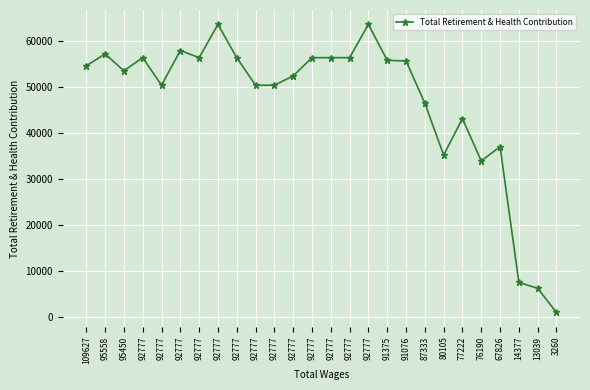

How many data points does each series have?

26